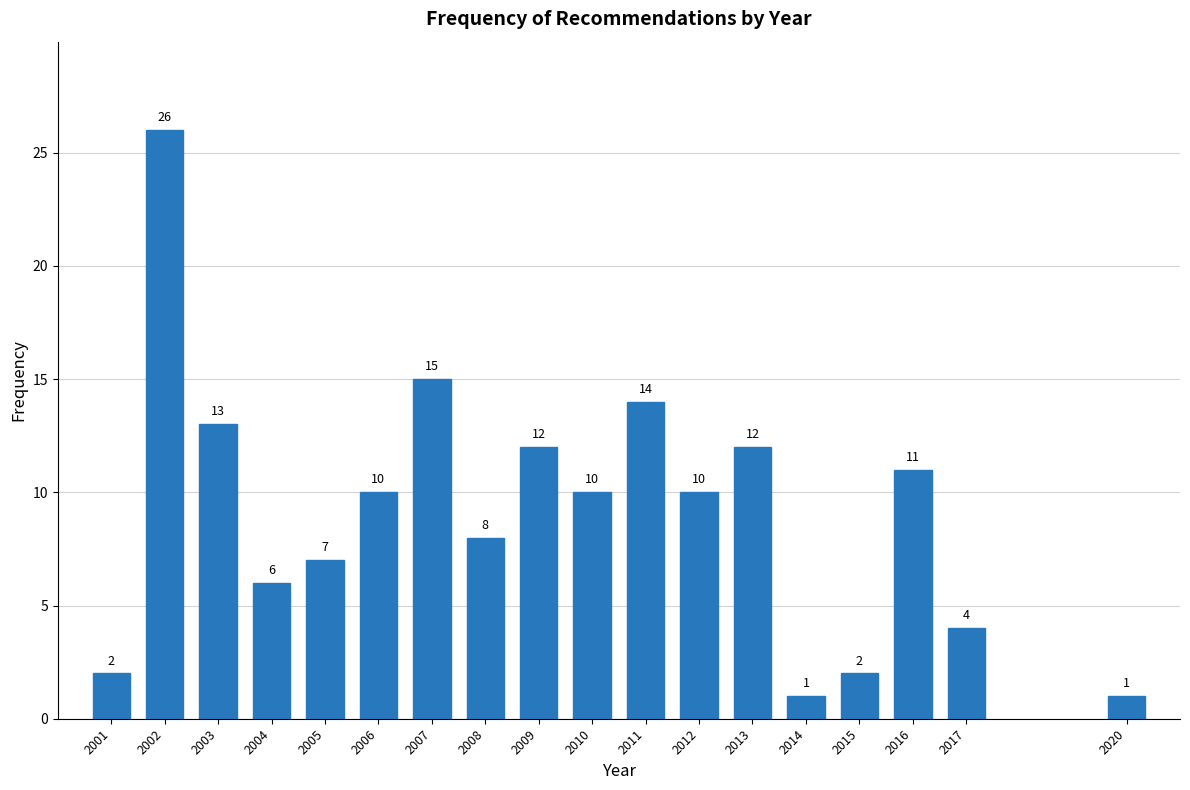

Reading left to right, list all the values displayed in this chart.

2	26	13	6	7	10	15	8	12	10	14	10	12	1	2	11	4	1